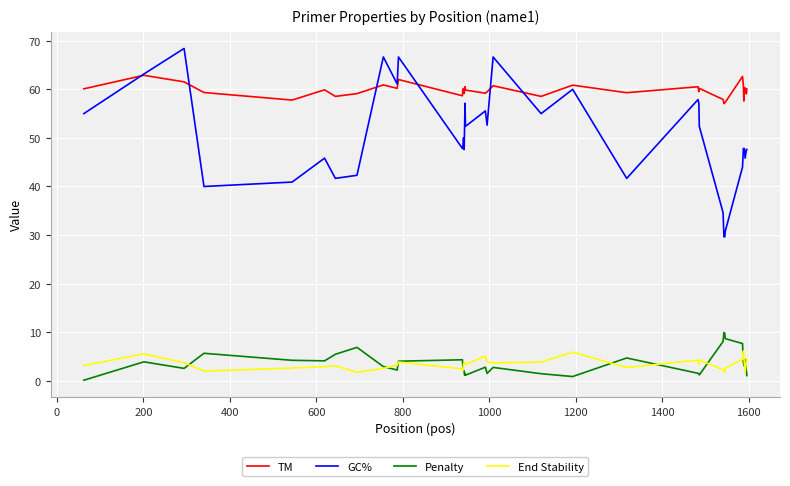

Rank the series by their maximum value, from highest to lowest.

GC%, TM, Penalty, End Stability